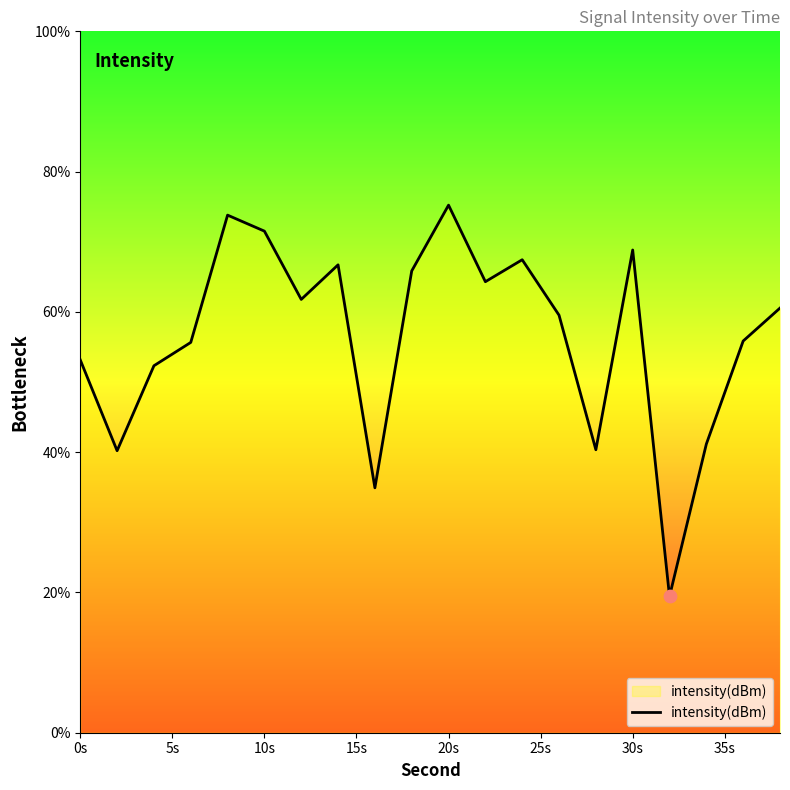

What is the difference between the maximum and minimum values?

55.8